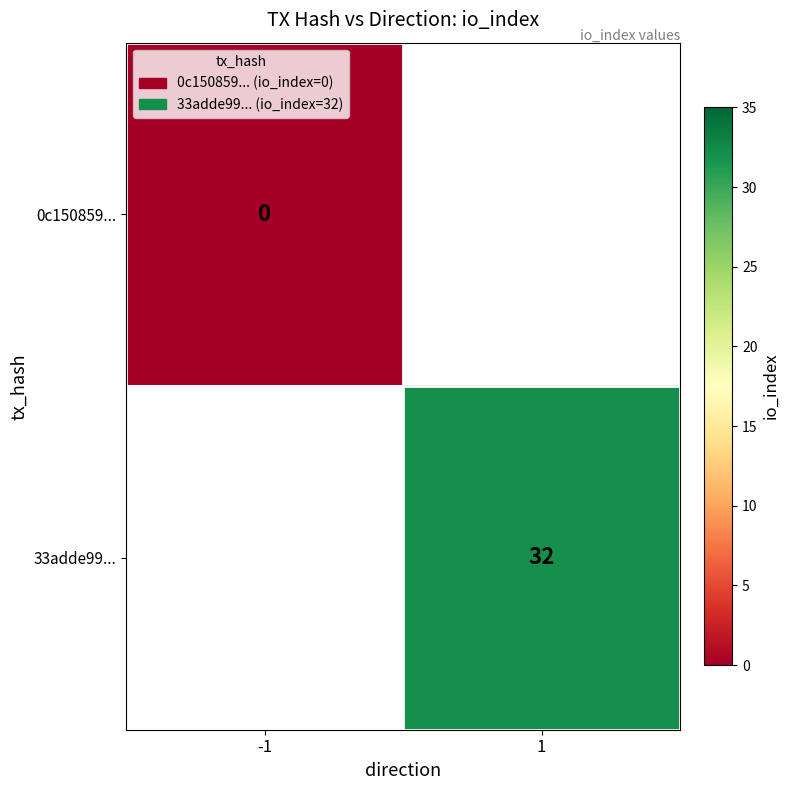

Count the number of categories in the chart.

2